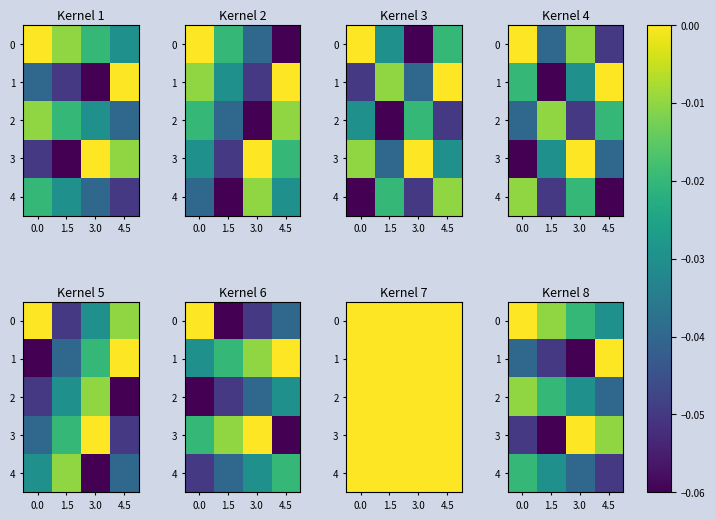

How many negative values does the 1 series have?

3